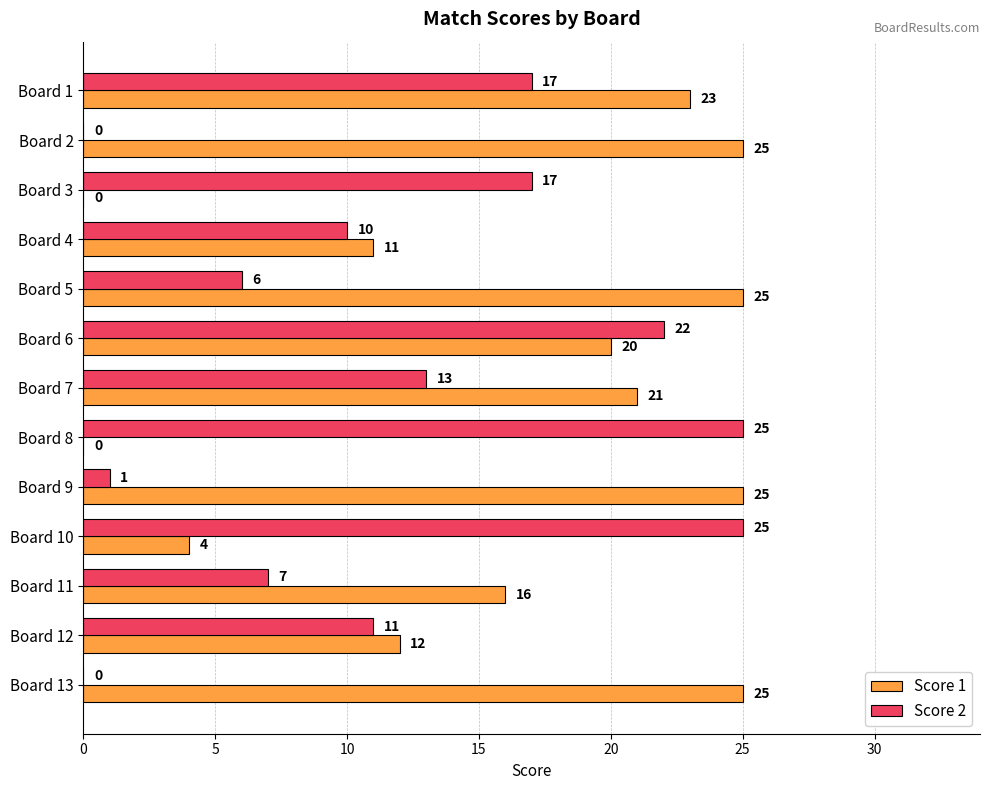

The value of Score 2 at Board 13 is -9. True or false?

False